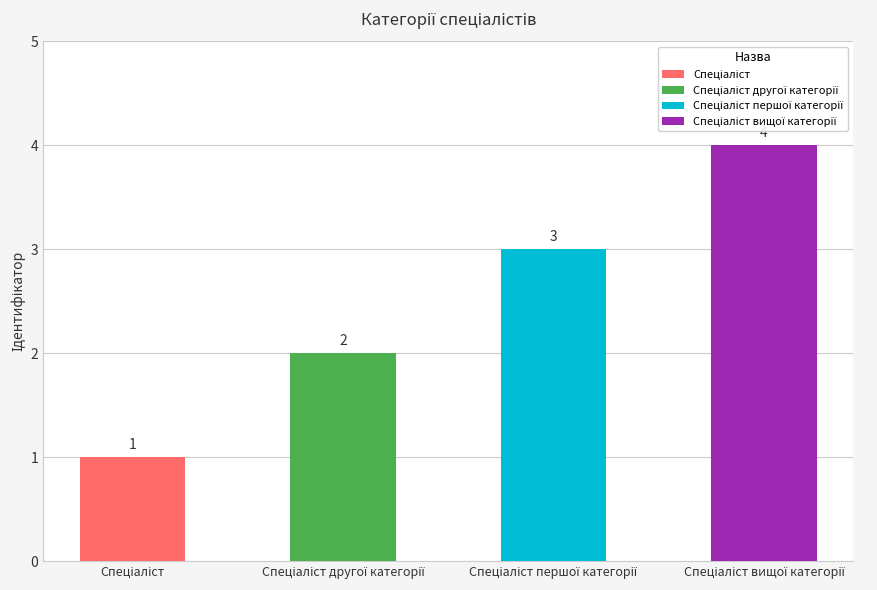

At which label is the value closest to 2?

Спеціаліст другої категорії